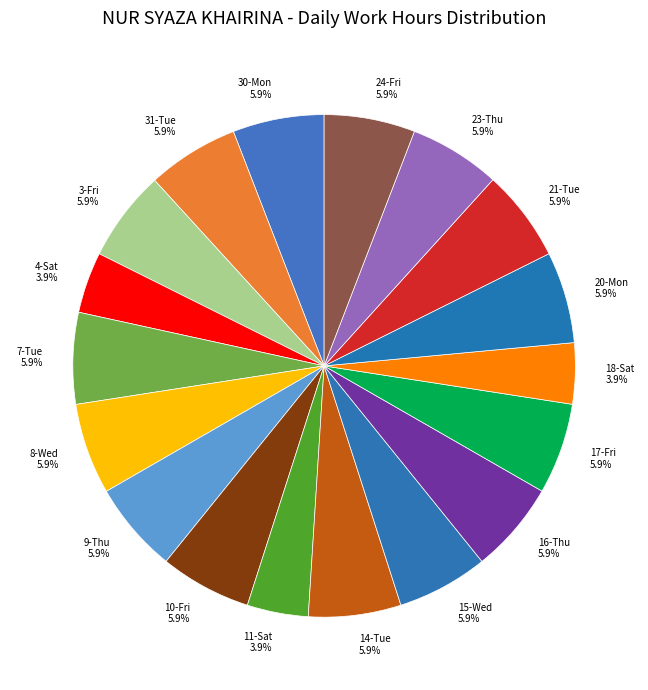

Is there any slice that represents more than half of the pie?

No